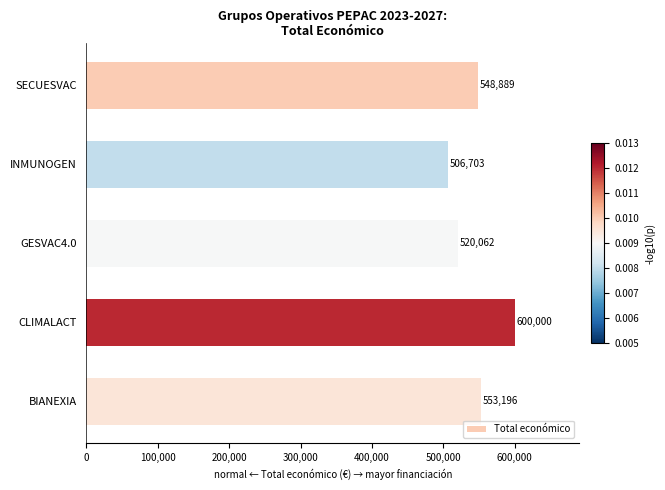

Which has a higher value, BIANEXIA or SECUESVAC?

BIANEXIA